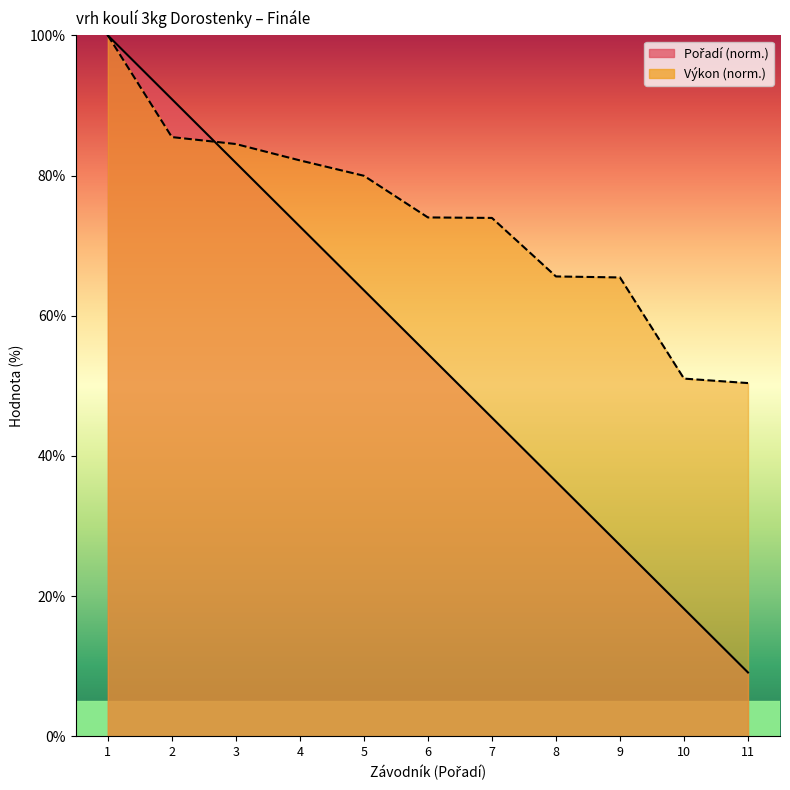

Rank the series by their average value, from highest to lowest.

Výkon, Pořadí